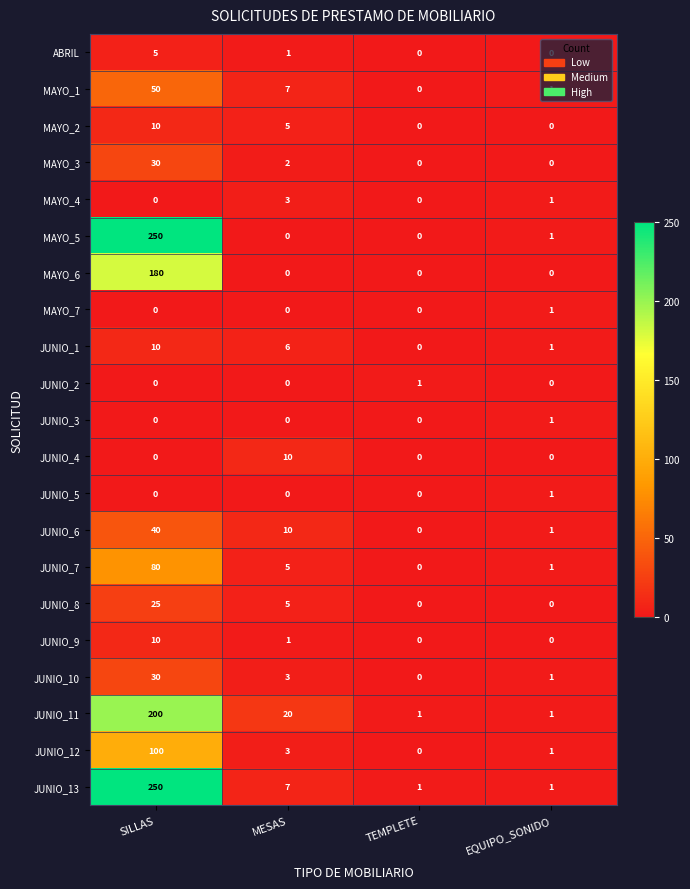

The JUNIO_13 series shows 1 at EQUIPO_SONIDO. True or false?

True